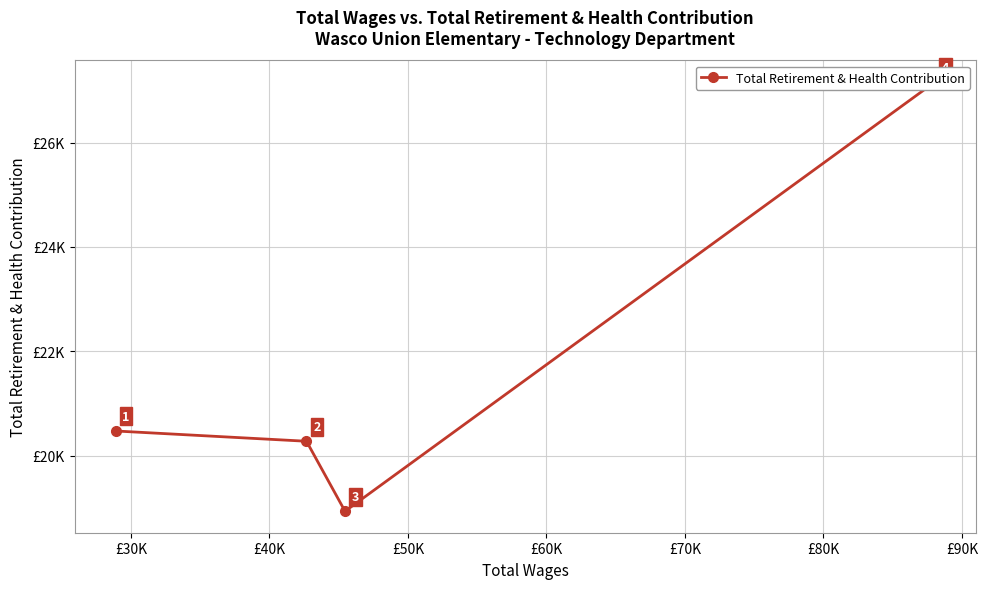

How many data points are above 20474?

1